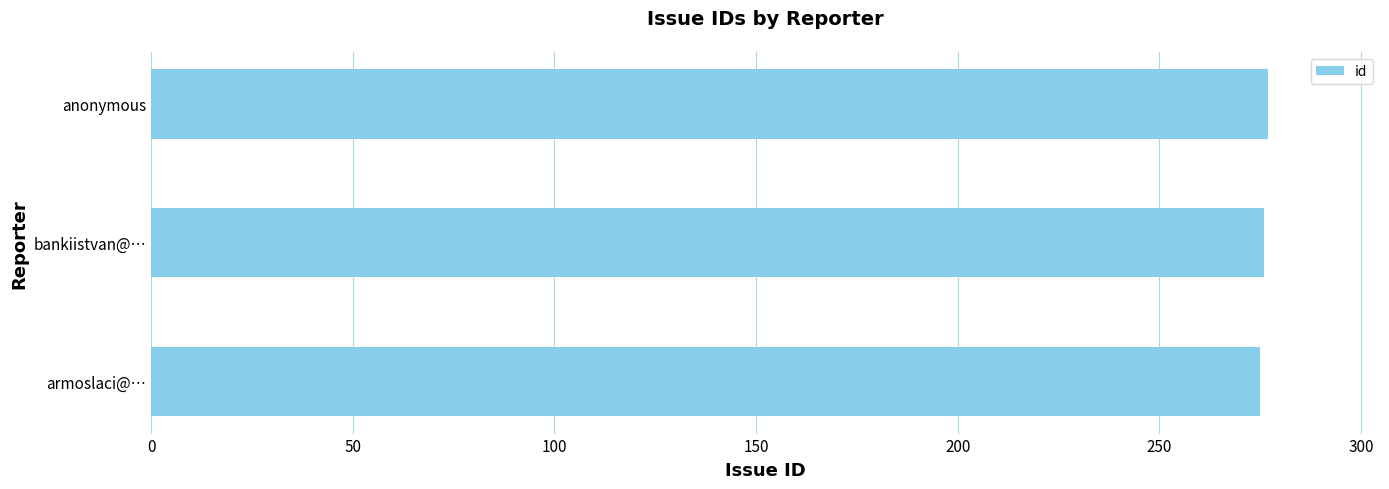

What is the greatest value displayed?

277